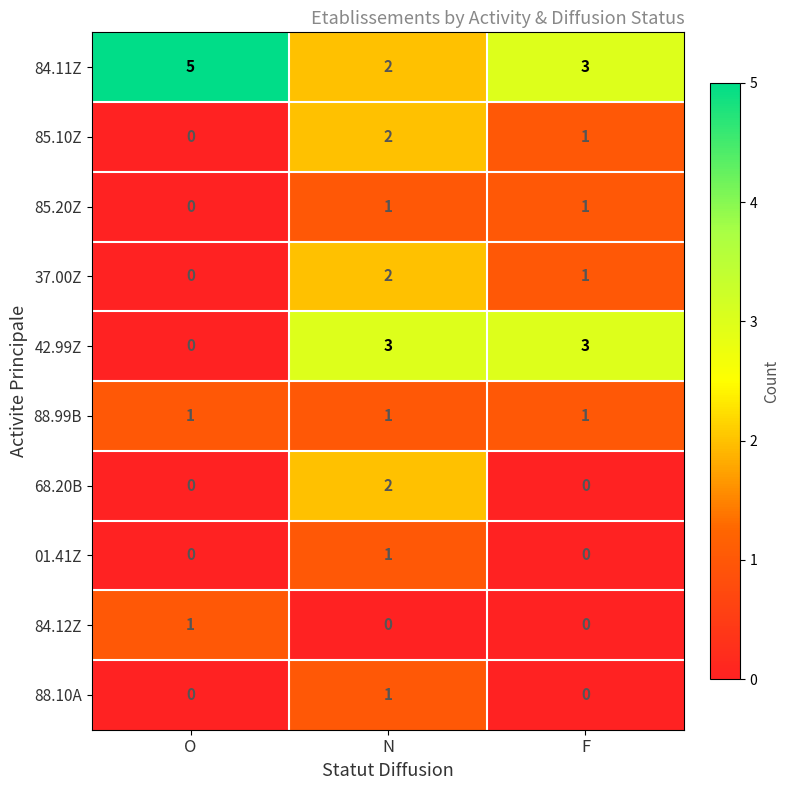

At which label does 84.11Z first exceed 3?

O